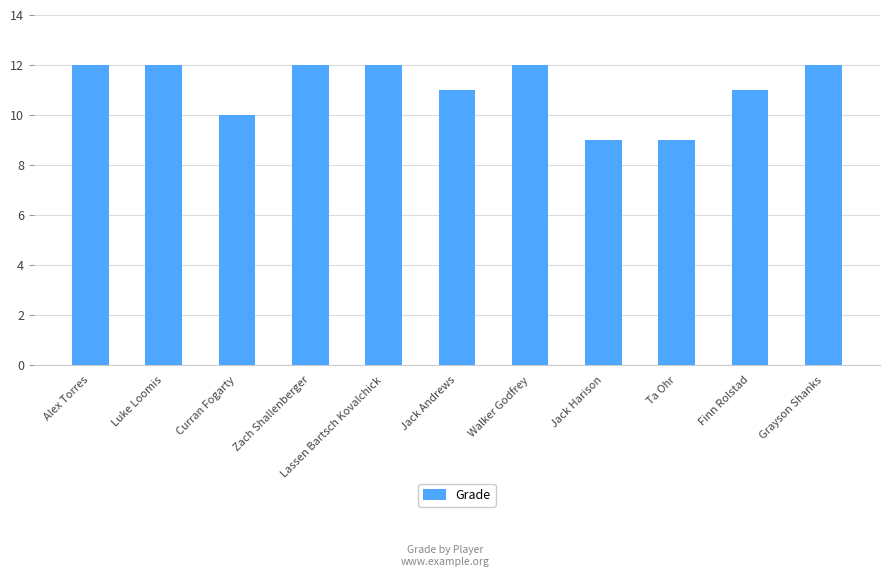

What is the label of the 9th bar from the right?

Curran Fogarty